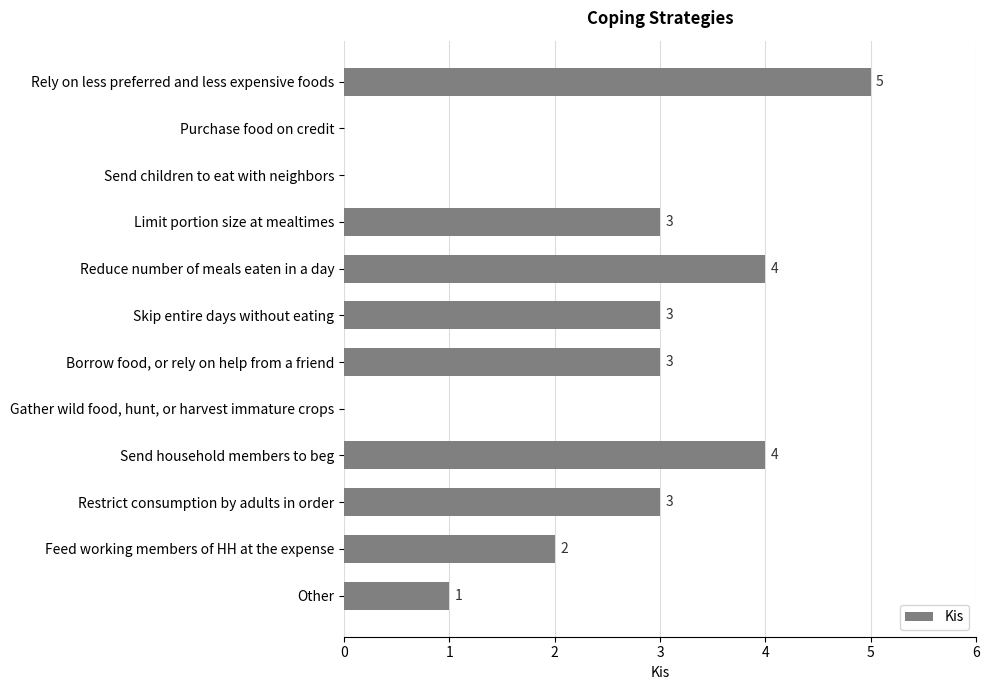

How many values are between 1 and 4?

8